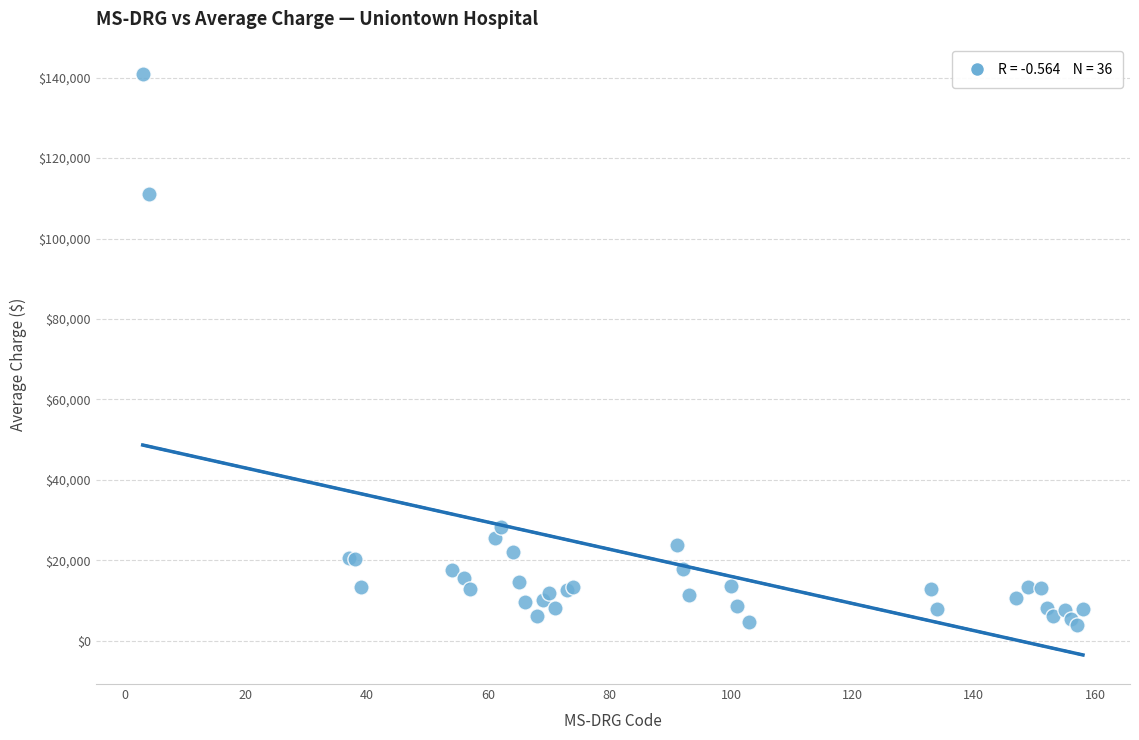

What Y value in the scatter plot is closest to 72462?

111033.1